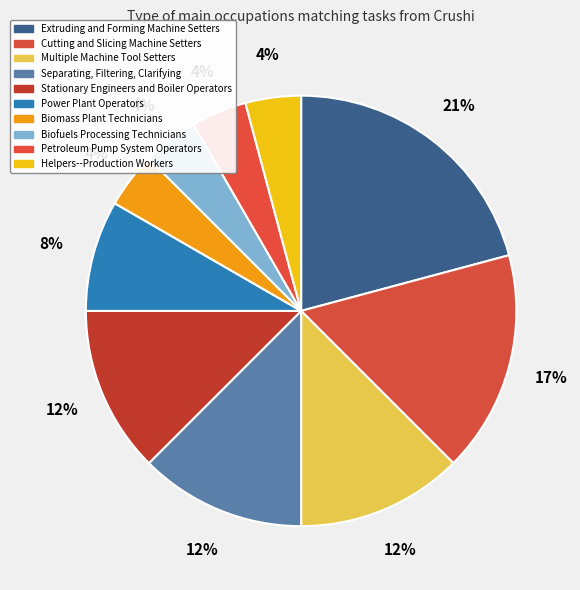

Approximately how many times larger is the value at Power Plant Operators compared to Helpers--Production Workers?

2.0